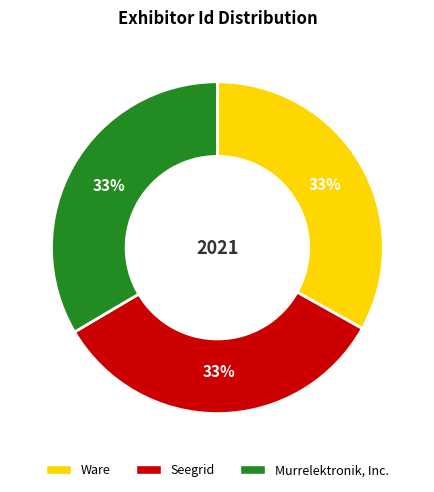

Does Ware represent more than half of the total?

No